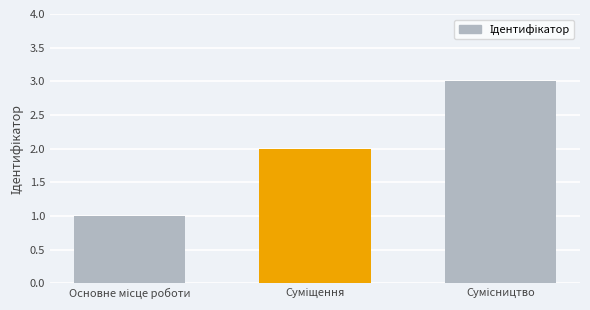

What is the sum of all values?

6